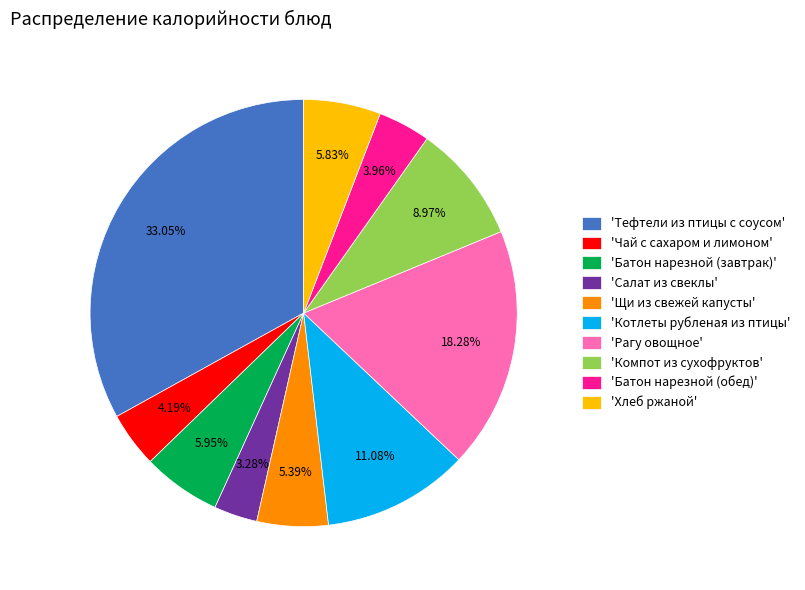

Is the sum of 'Батон нарезной (обед)' and 'Компот из сухофруктов' greater than half?

No